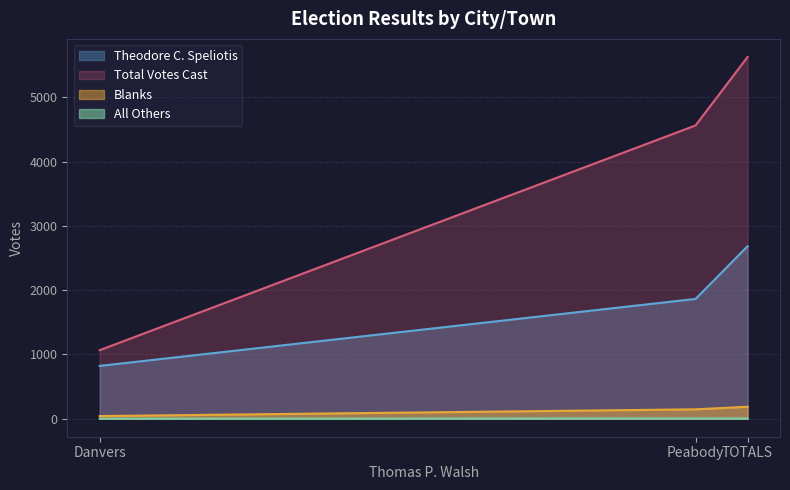

What is the label of the 1st point from the right?

TOTALS